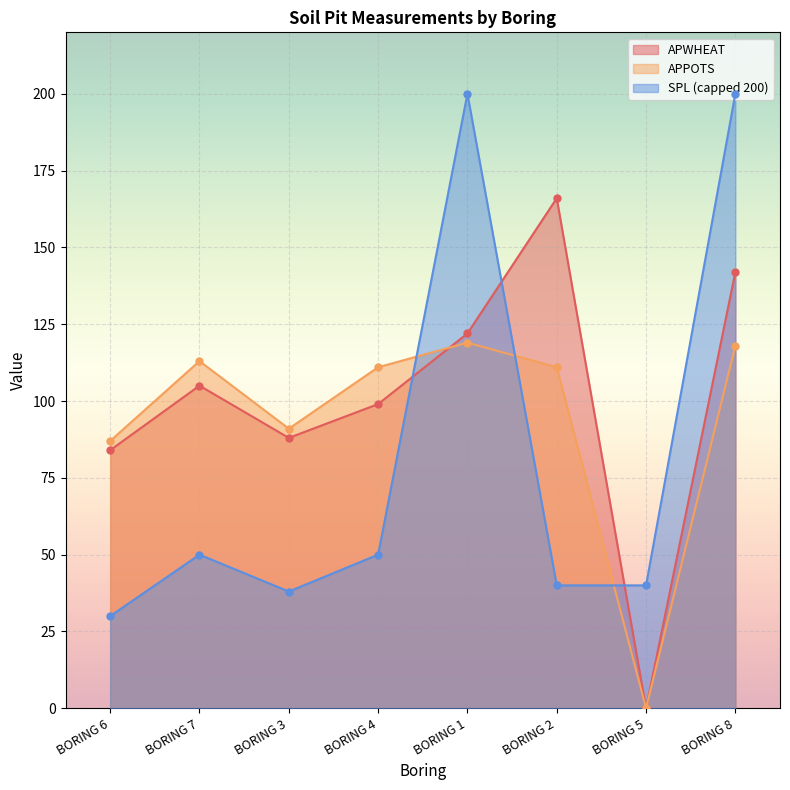

How many lines are shown in the chart?

3